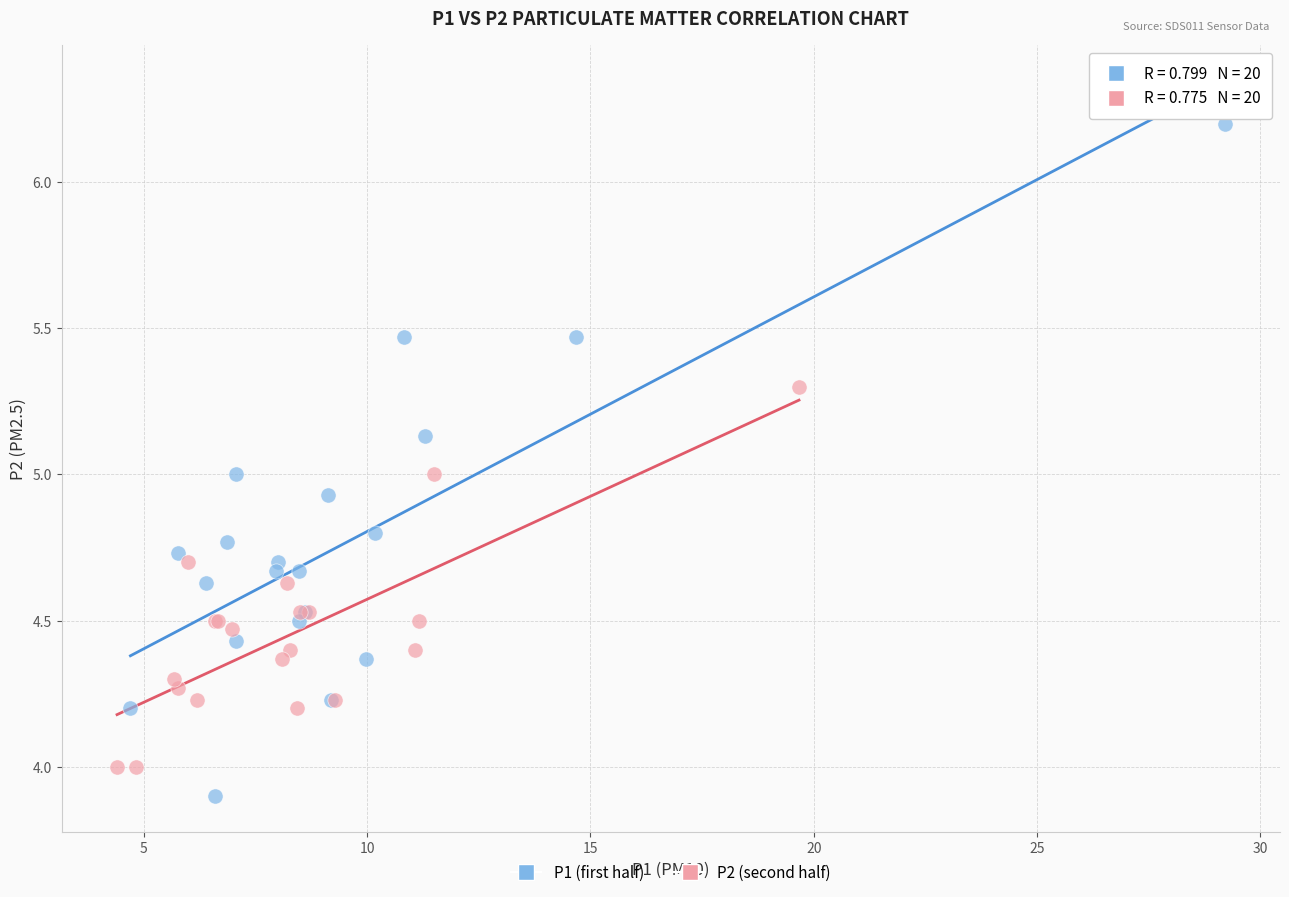

Which series has the largest Y range (max minus min)?

P1 (first half)